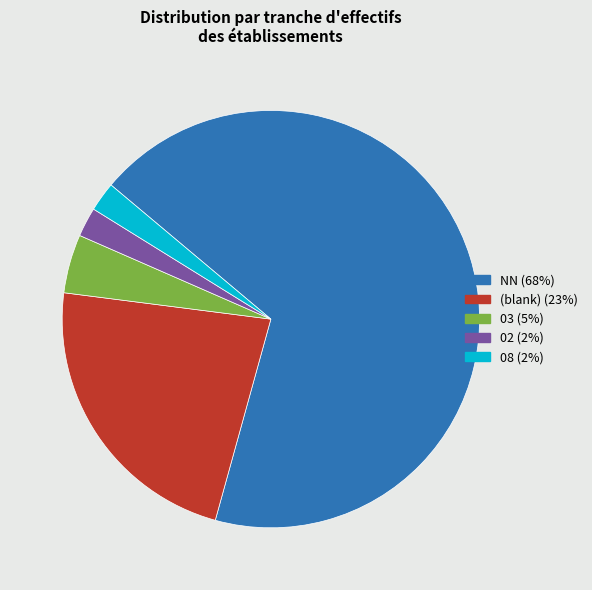

Which category has the biggest portion of the pie?

NN (68%)